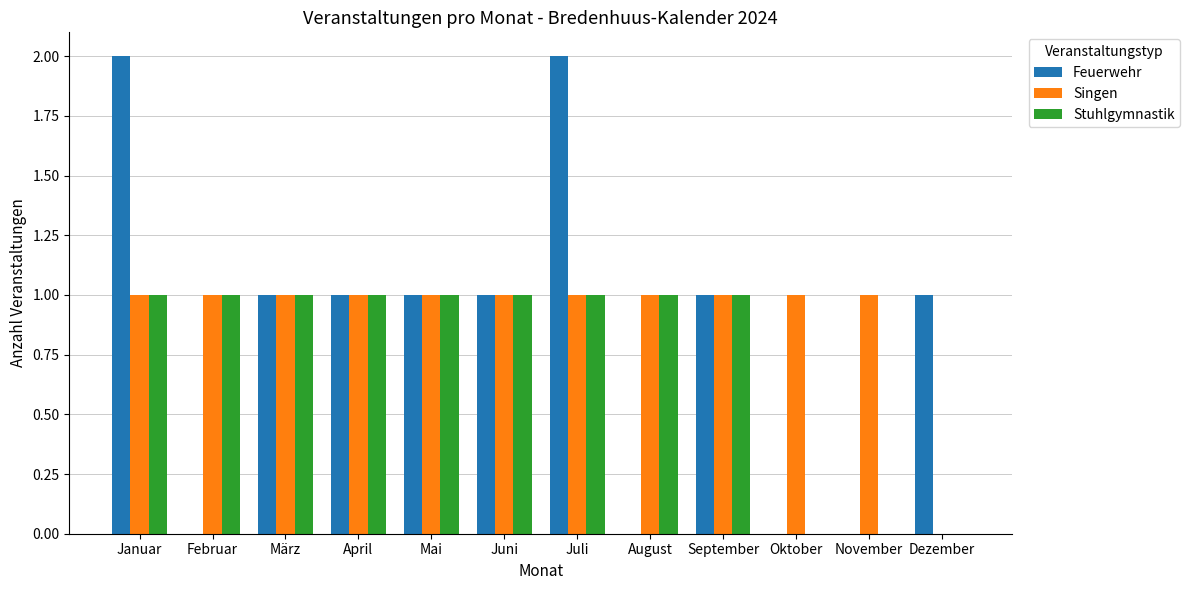

The Singen series shows 1 at Juni. True or false?

True